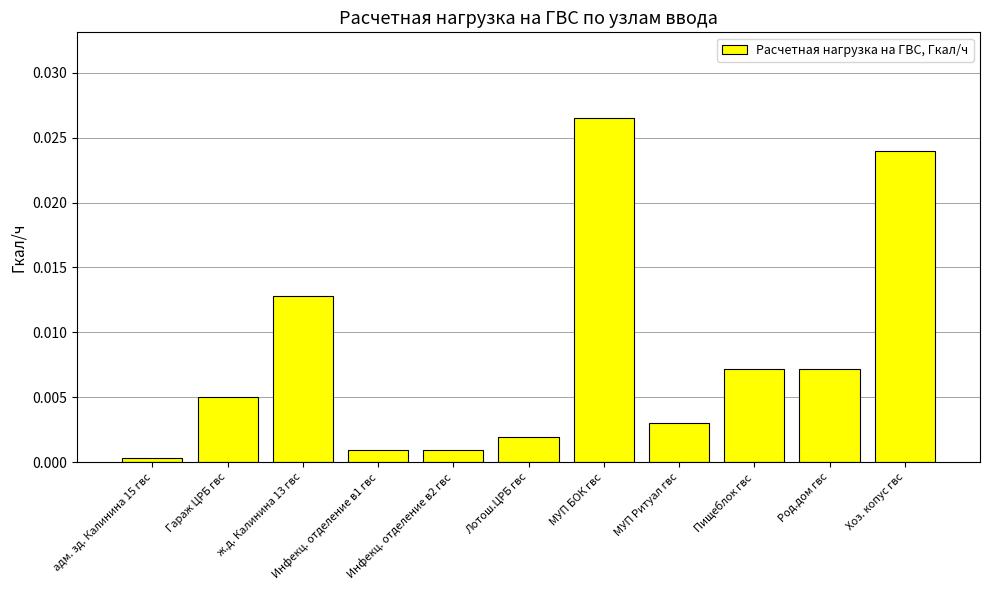

Count the number of data series in this chart.

1